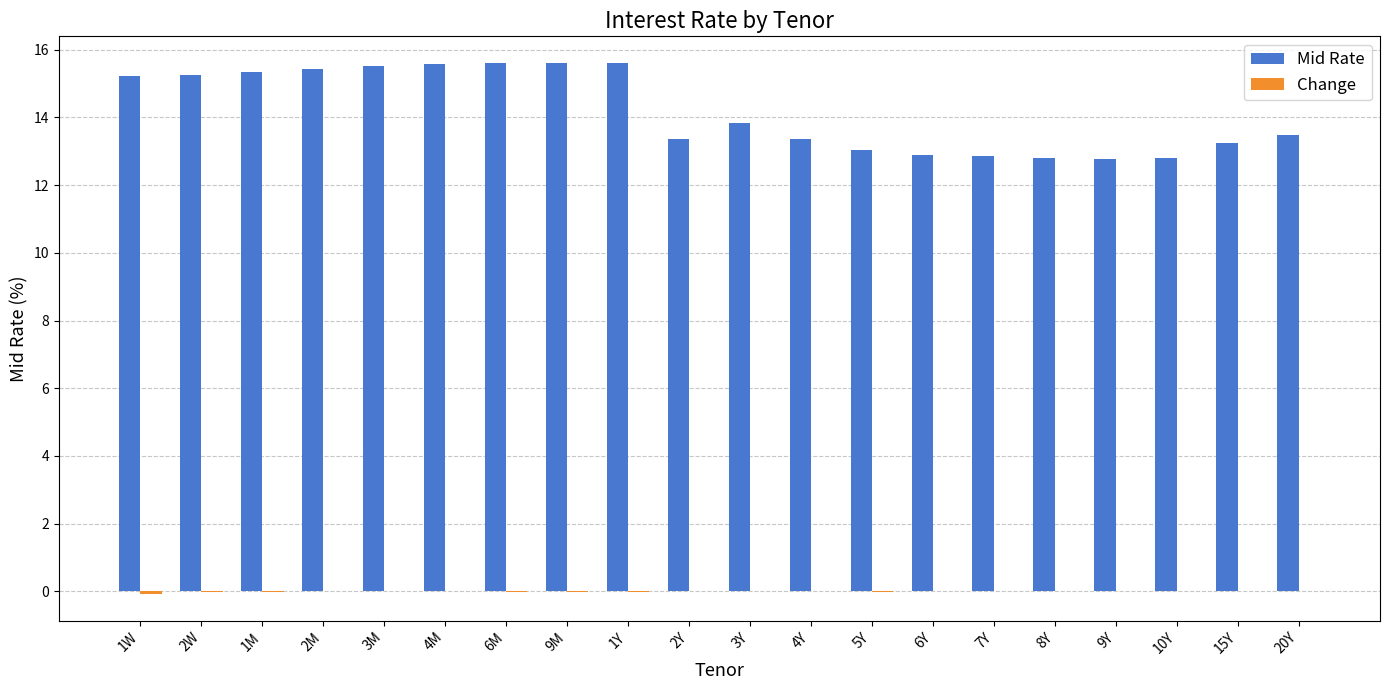

Count the number of categories in the chart.

20